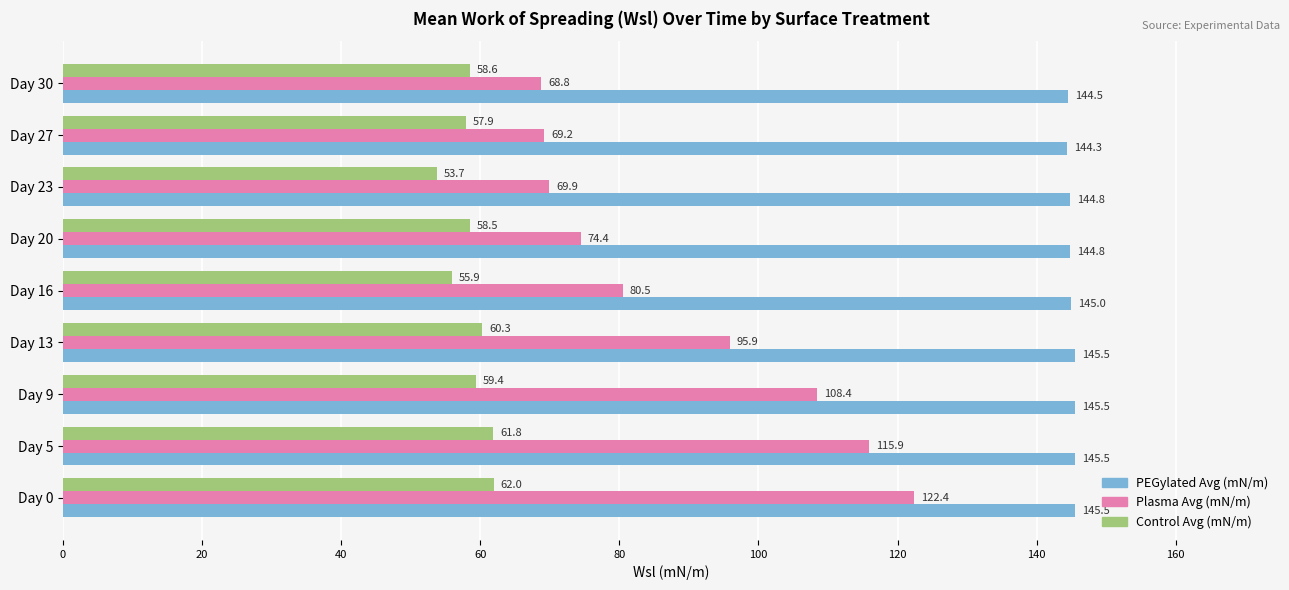

At which label is Control Avg (mN/m) closest to 57?

Day 27